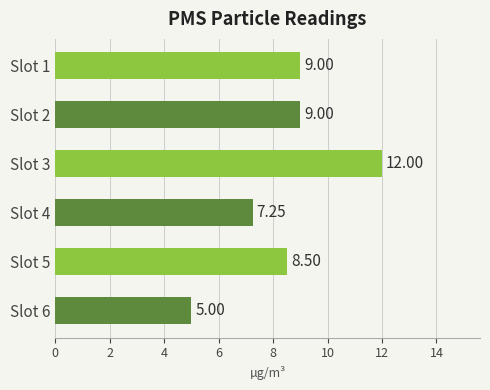

What is the average value?

8.5